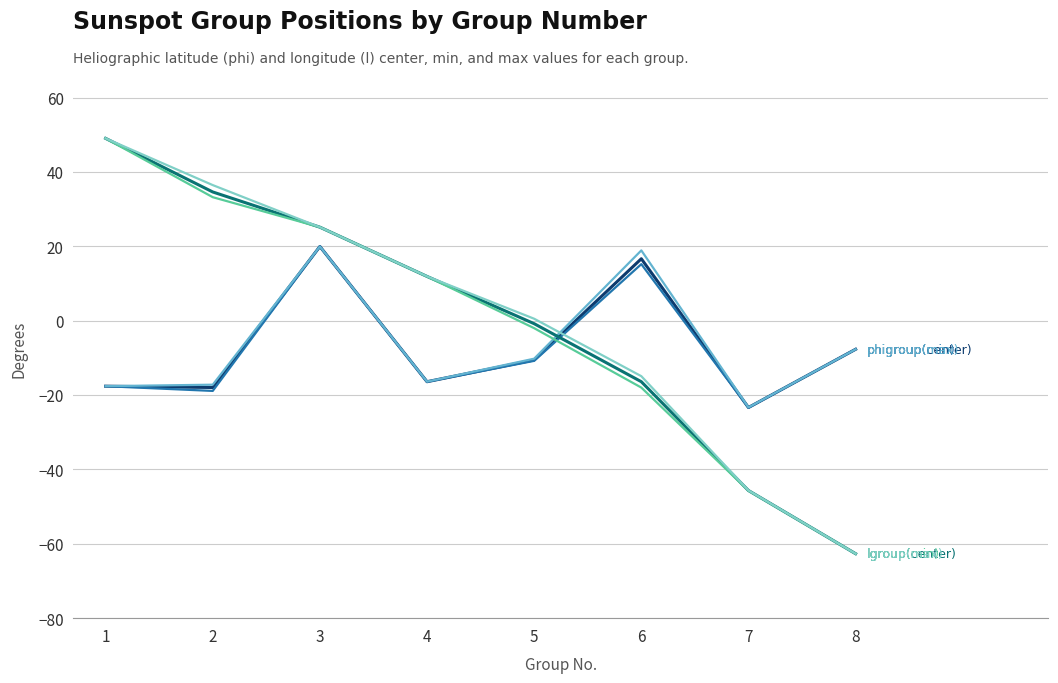

Does the chart display data point markers on the line(s)?

No